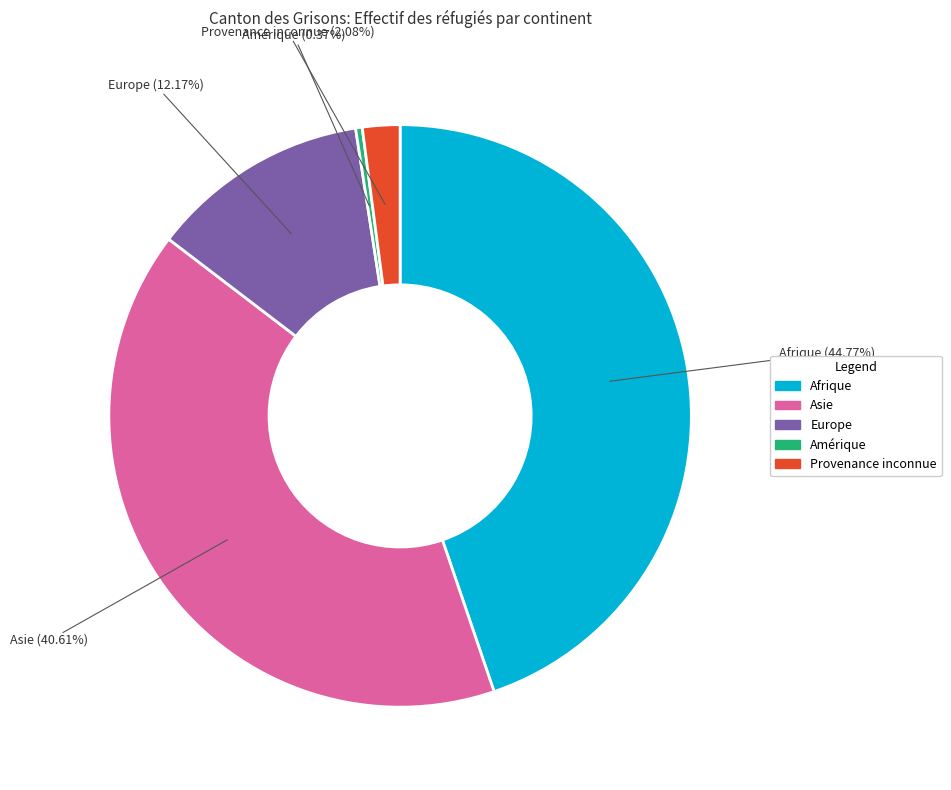

Rank the categories by value from highest to lowest.

Afrique, Asie, Europe, Provenance inconnue, Amérique